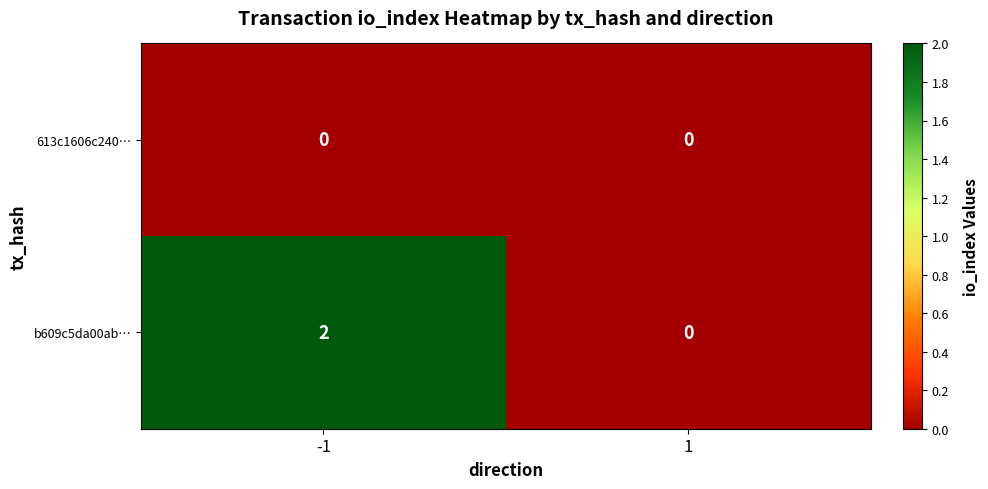

Is it true that b609c5da00ab… equals -1 at 1?

False